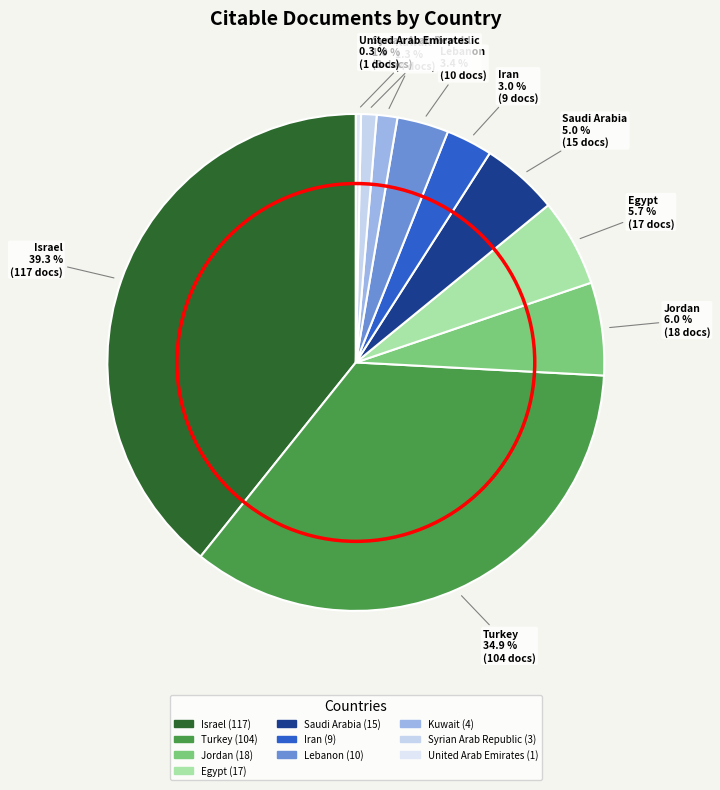

Between Jordan and Lebanon, which is larger?

Jordan